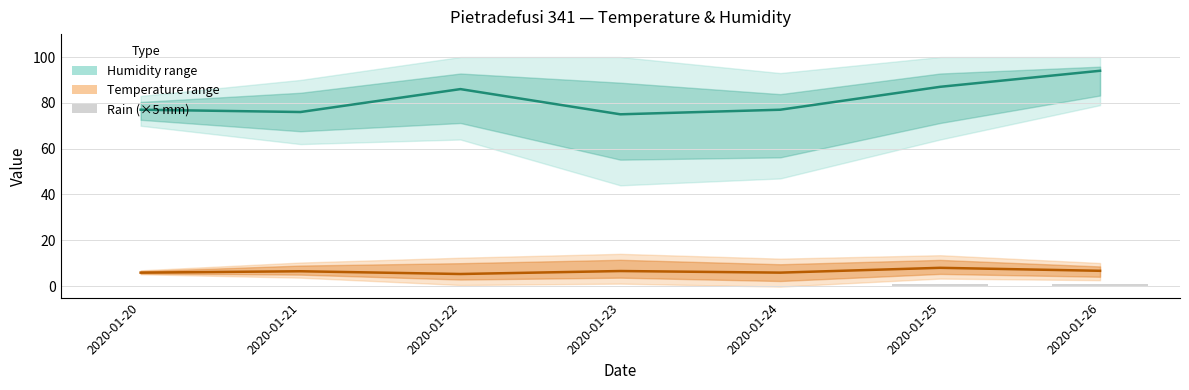

What is the maximum value for Temp Min?

8.0